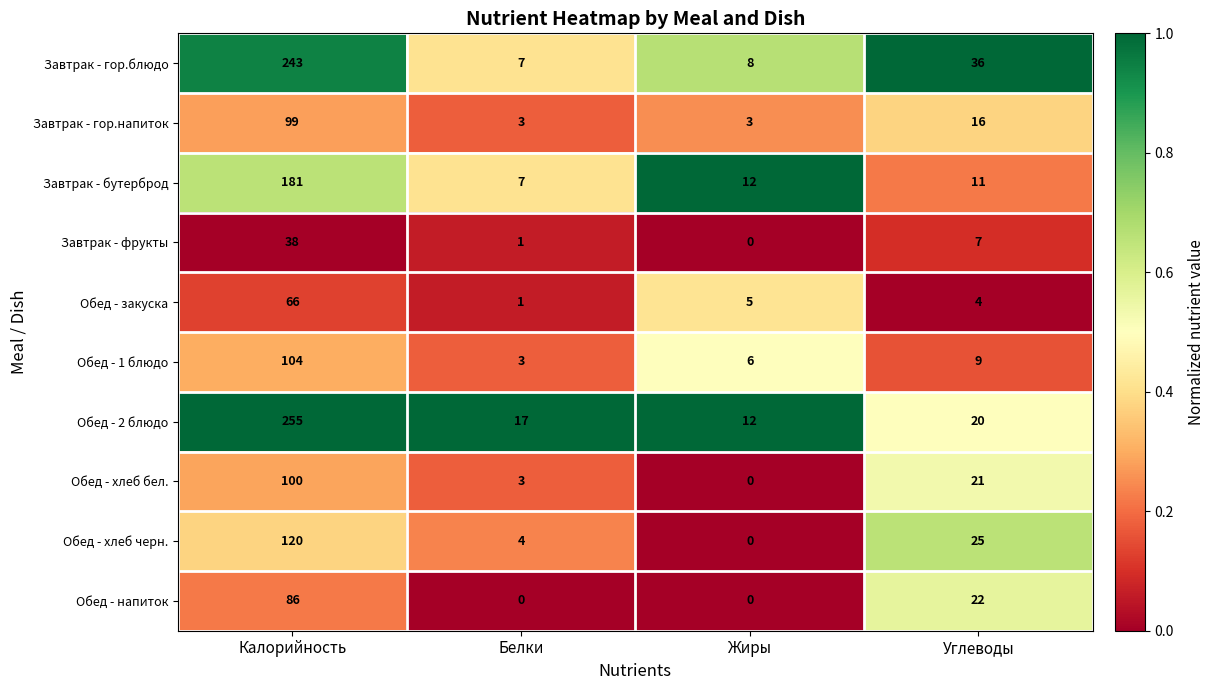

The value of Обед - закуска at Жиры is 5. True or false?

True